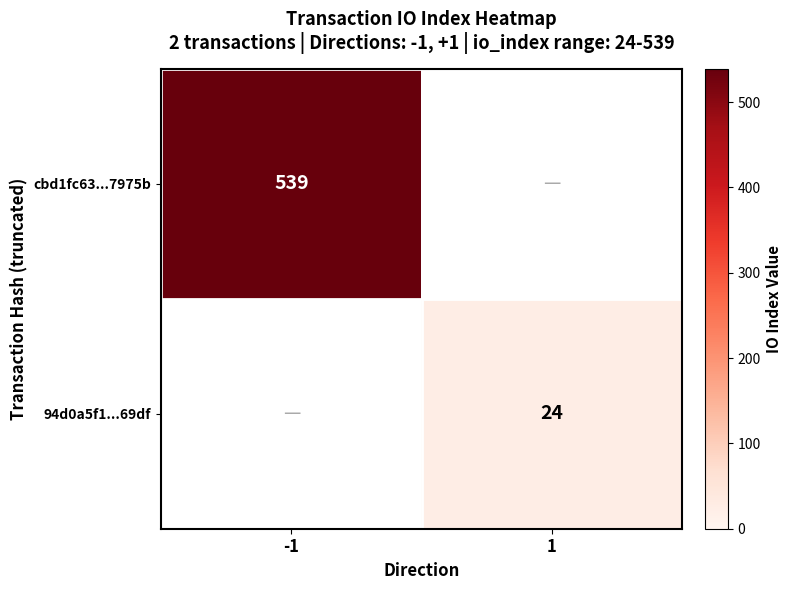

The value of cbd1fc63...7975b at -1 is 539. True or false?

True